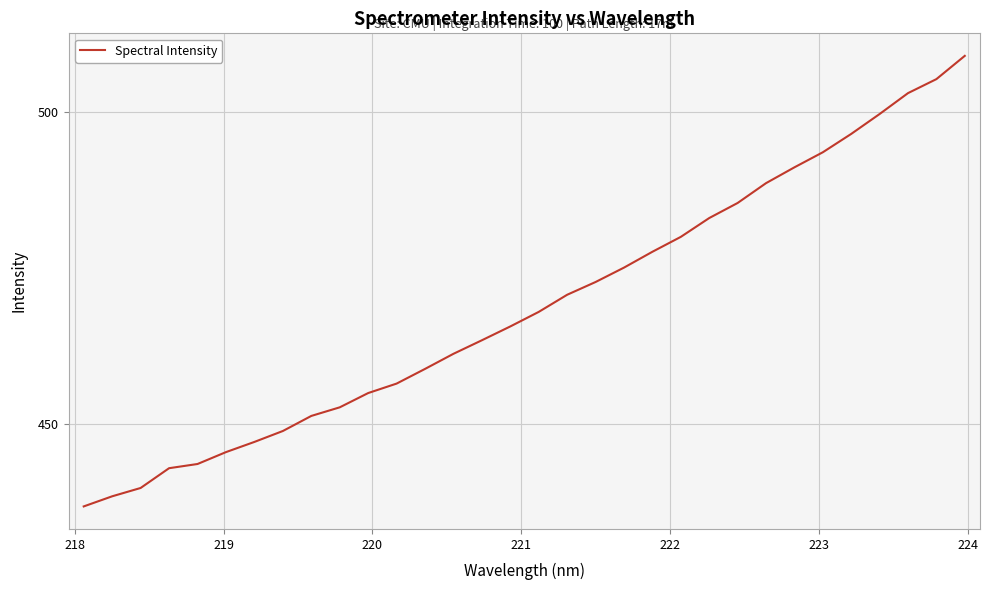

What is the difference between the maximum and minimum values?

72.2